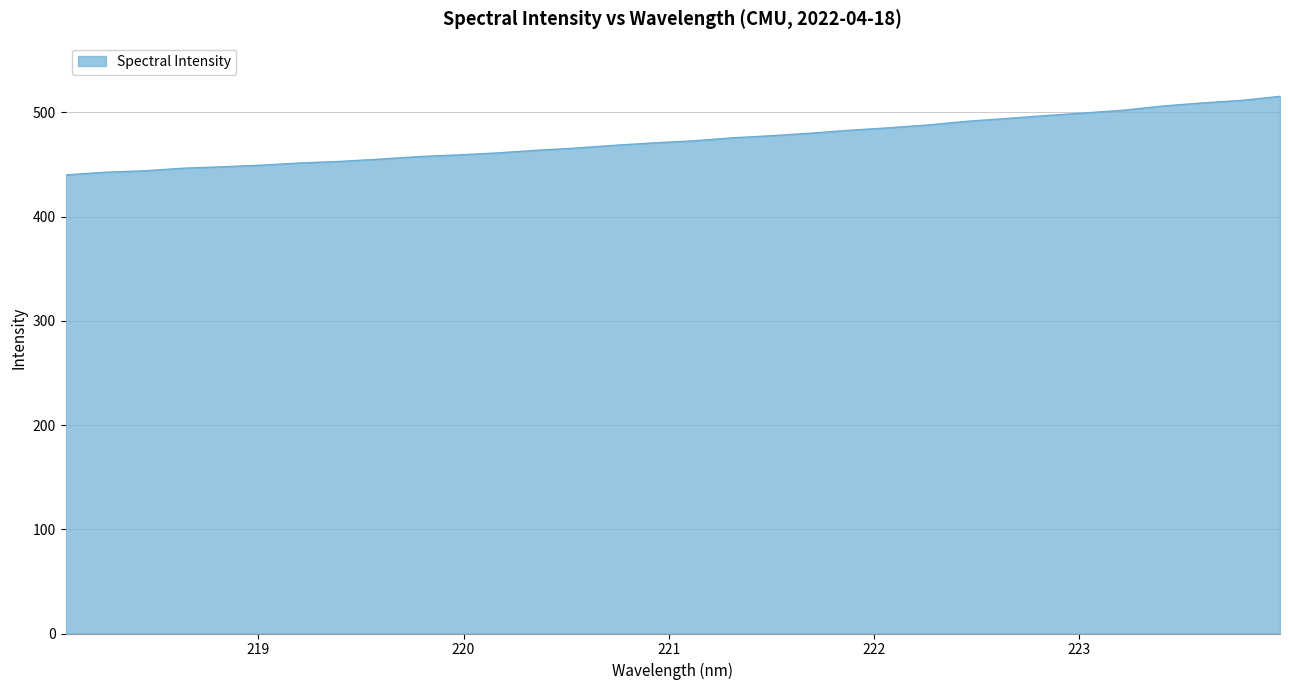

What is the maximum value shown in the chart?

515.4